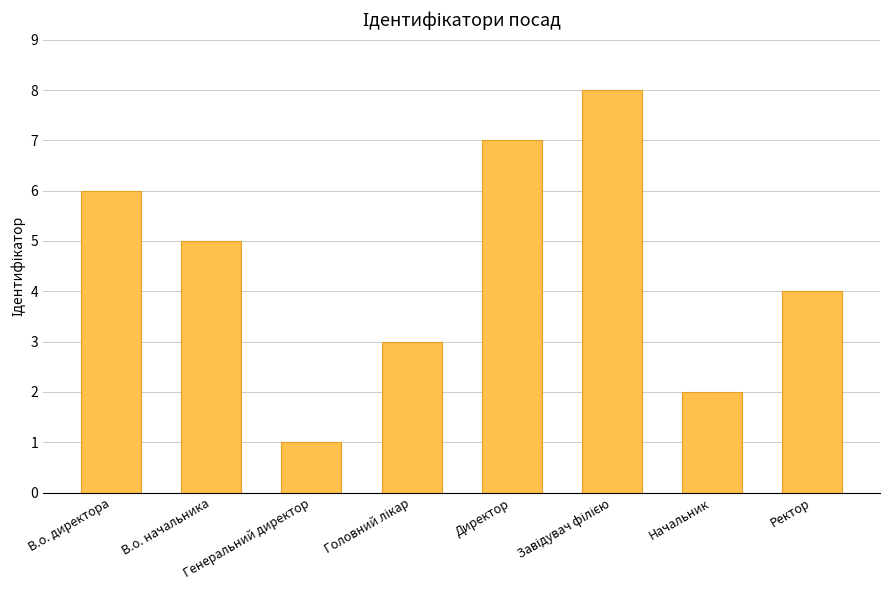

The chart shows a value of 4 at Ректор. True or false?

True